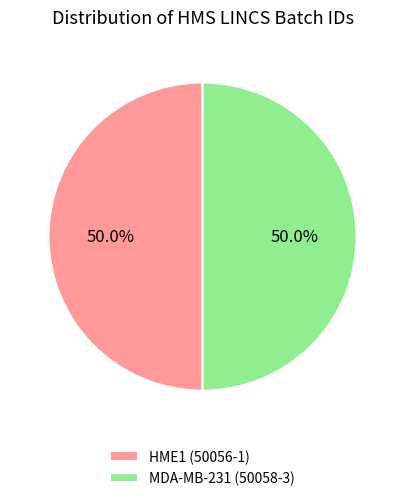

What is the ratio of the value at HME1 (50056-1) to the value at MDA-MB-231 (50058-3)?

1.0